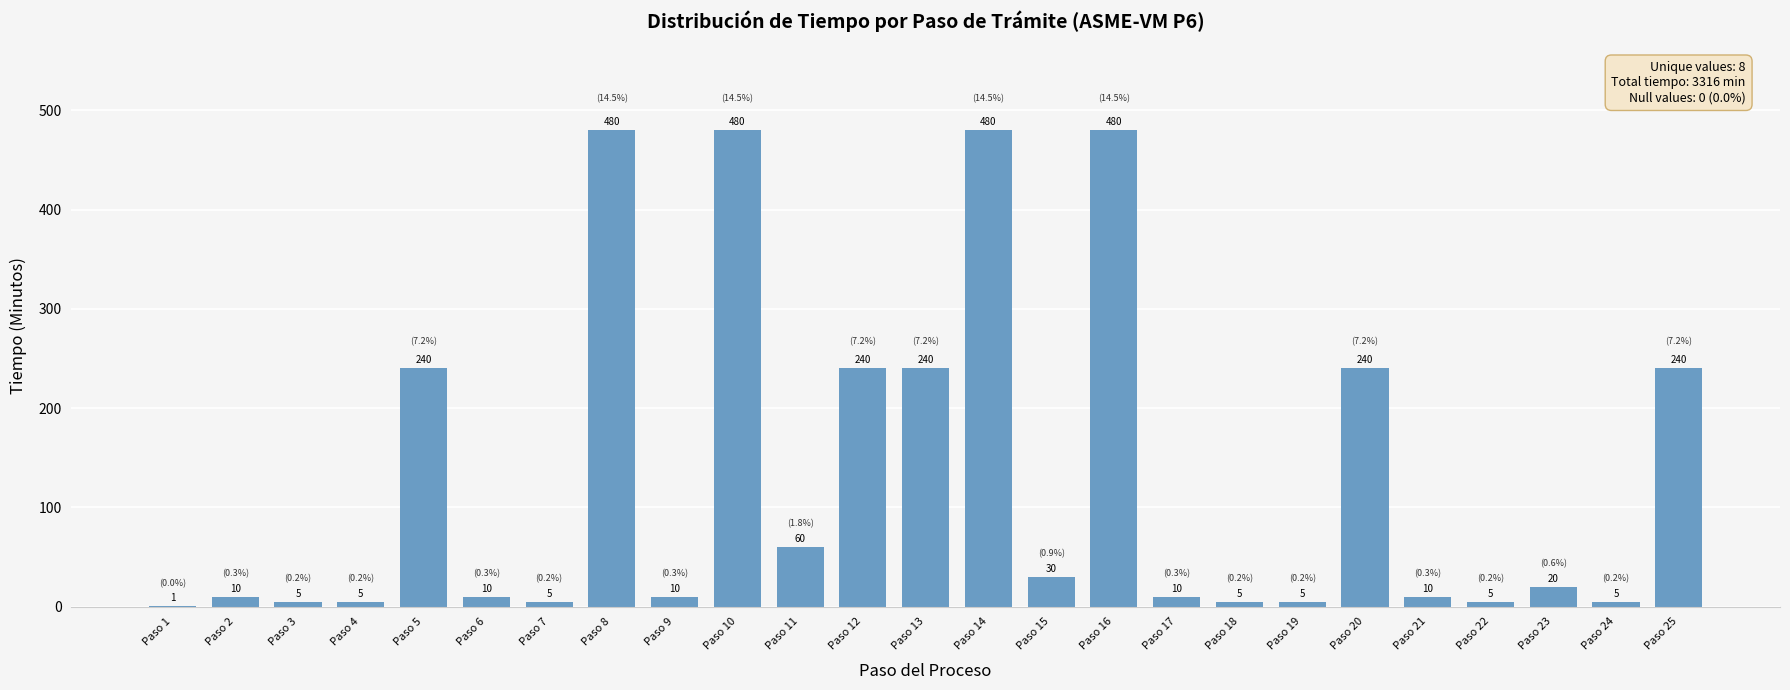

What is the approximate value at Paso 7?

5